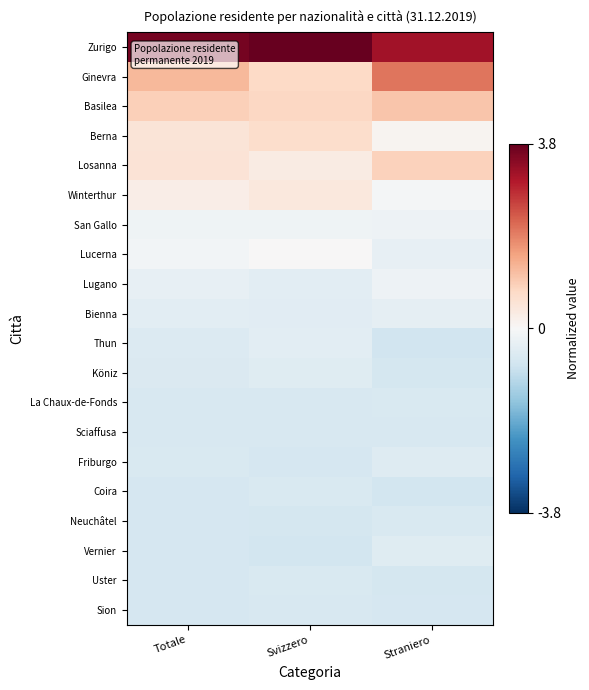

Rank the series at Straniero from lowest to highest value.

Thun, Coira, Uster, Köniz, Sion, Sciaffusa, Neuchâtel, La Chaux-de-Fonds, Friburgo, Vernier, Bienna, Lucerna, San Gallo, Lugano, Winterthur, Berna, Losanna, Basilea, Ginevra, Zurigo